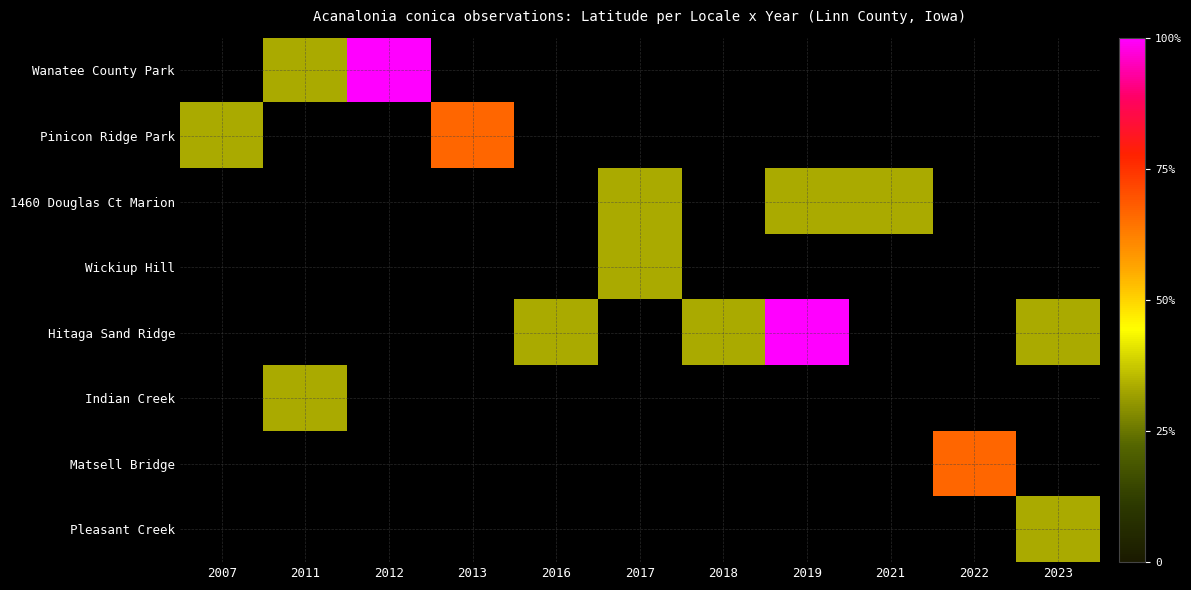

Between 2021 and 2022, which is larger?

2021